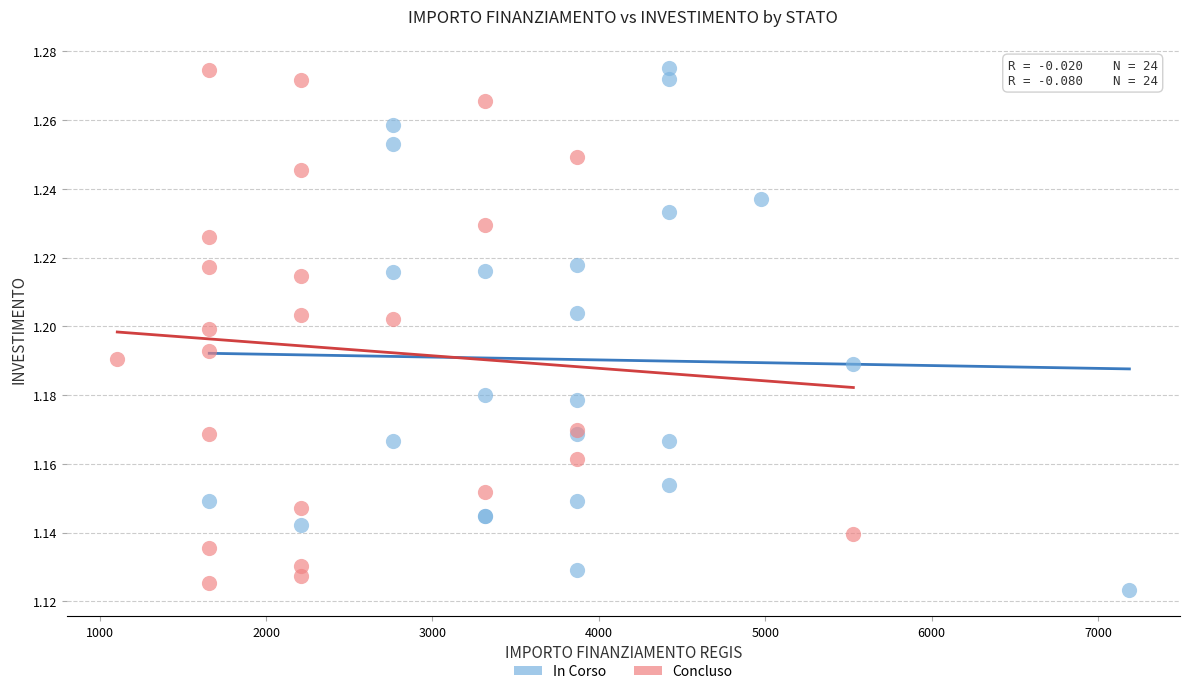

What are all the series names shown in the legend?

In Corso, Concluso